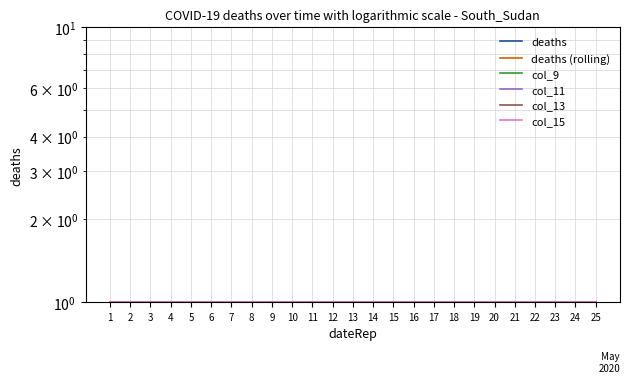

Is the value of col_13 at 5 greater than the value of col_15 at 24?

No